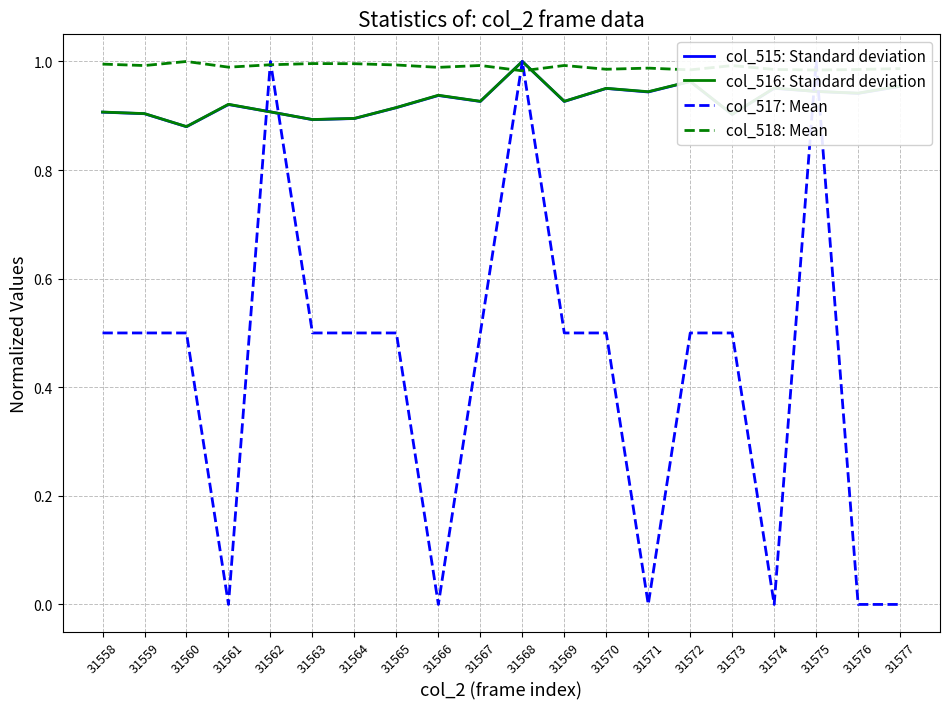

True or false: col_518: Mean has more than 1 interior local peaks.

True